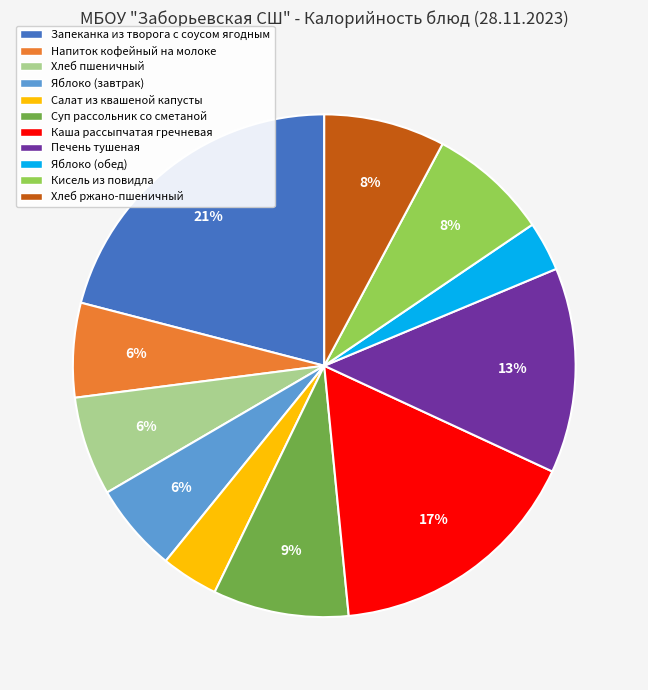

Approximately how many times larger is the value at Кисель из повидла compared to Печень тушеная?

0.6